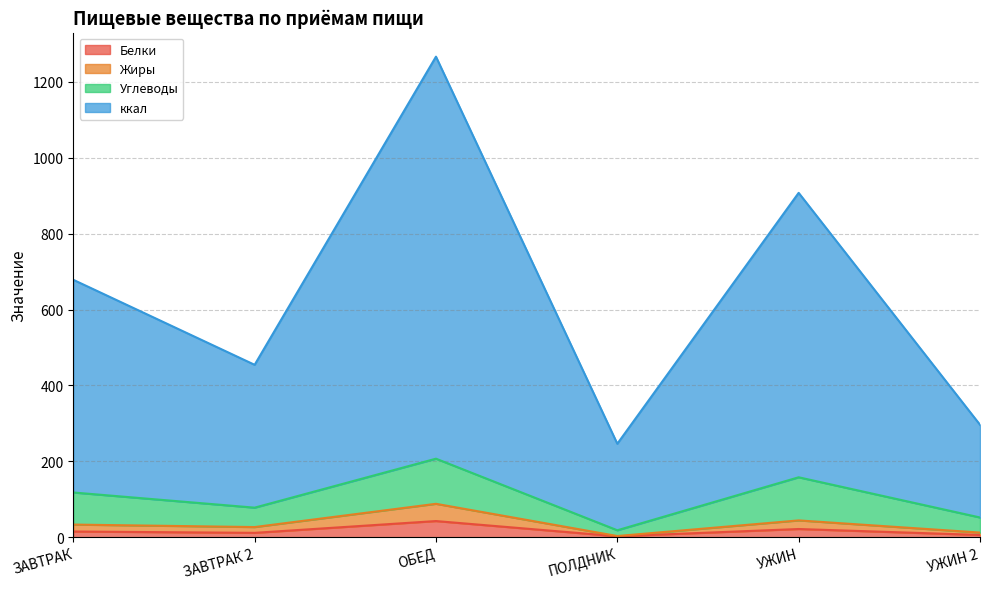

Which category has the highest value across all series?

ОБЕД